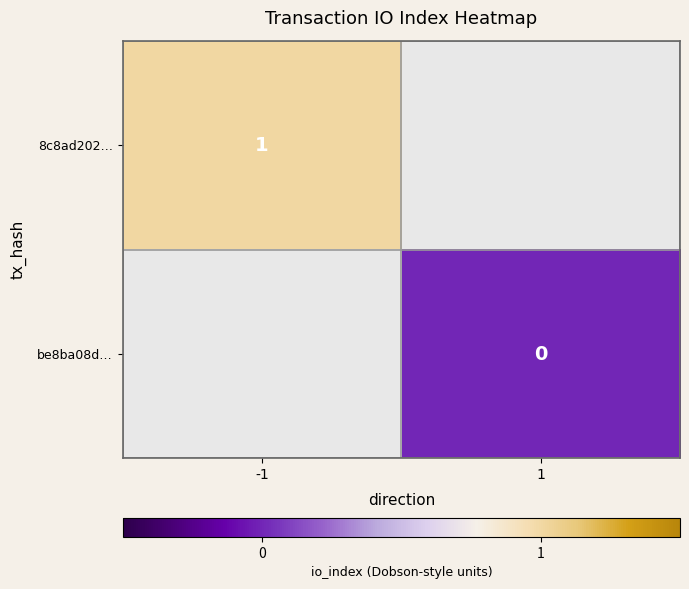

Which label corresponds to the smallest value in the chart?

1